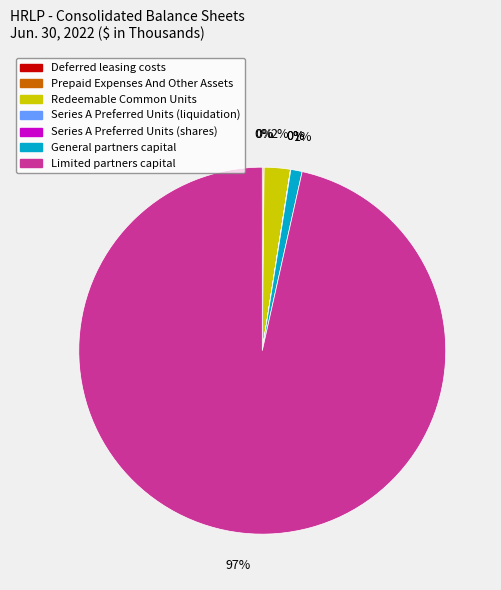

What percentage is the Limited partners capital slice, to the nearest percent?

97%